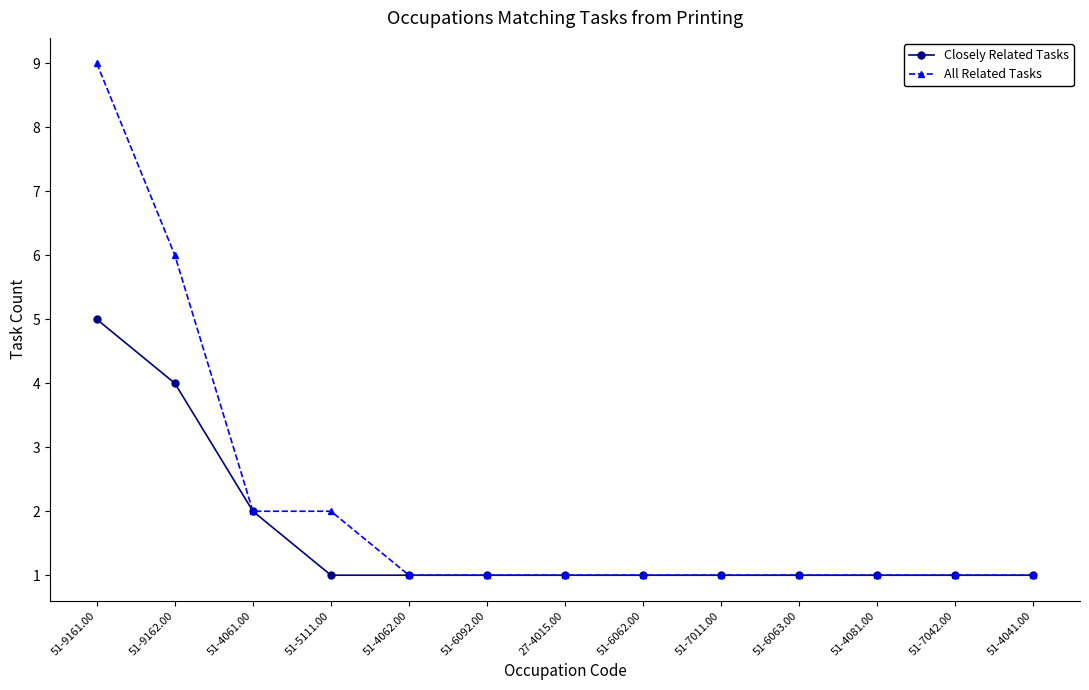

What is the label of the 6th point from the left?

51-6092.00